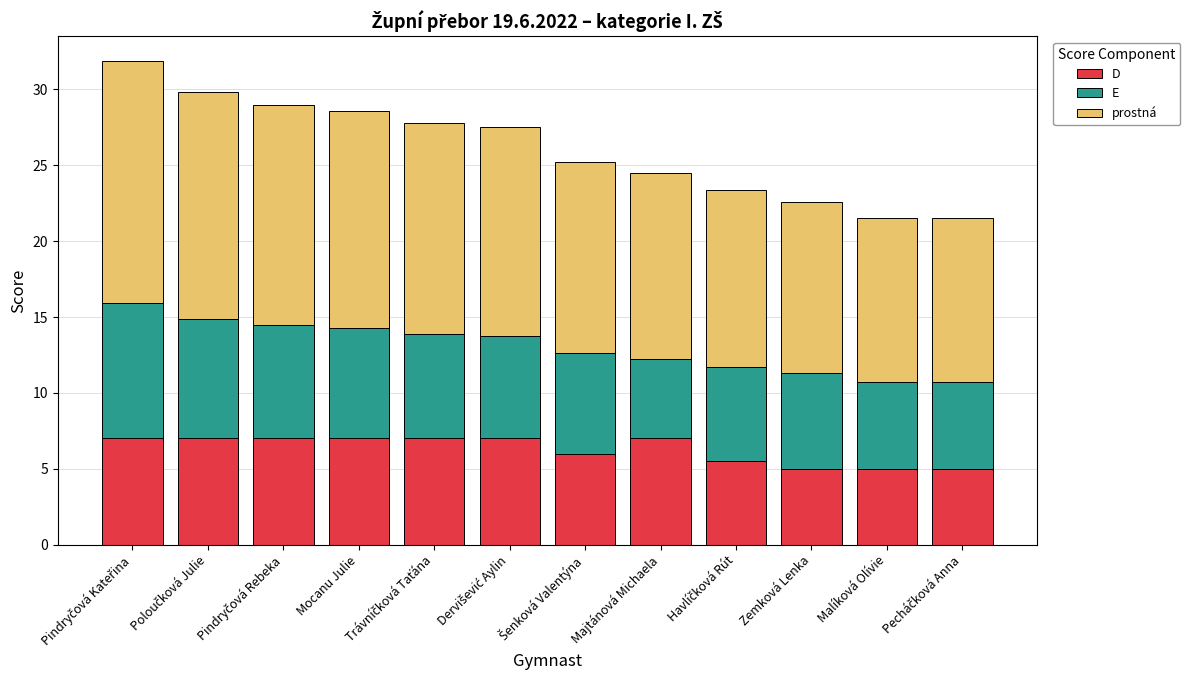

What is the difference between the maximum and second lowest values in the D series?

2.0